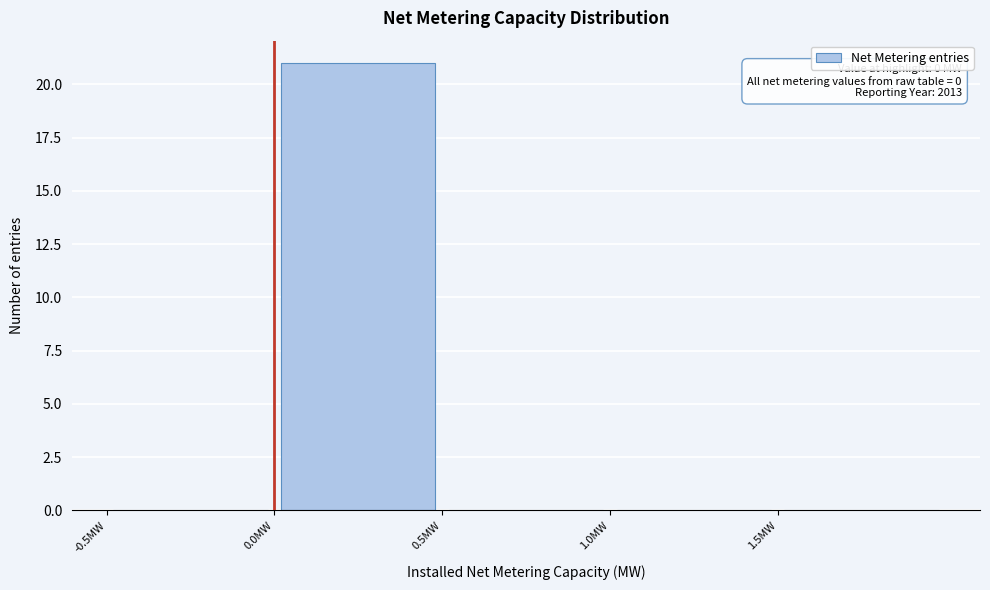

Which range on the x-axis has the tallest bar?

0.0 to 0.5